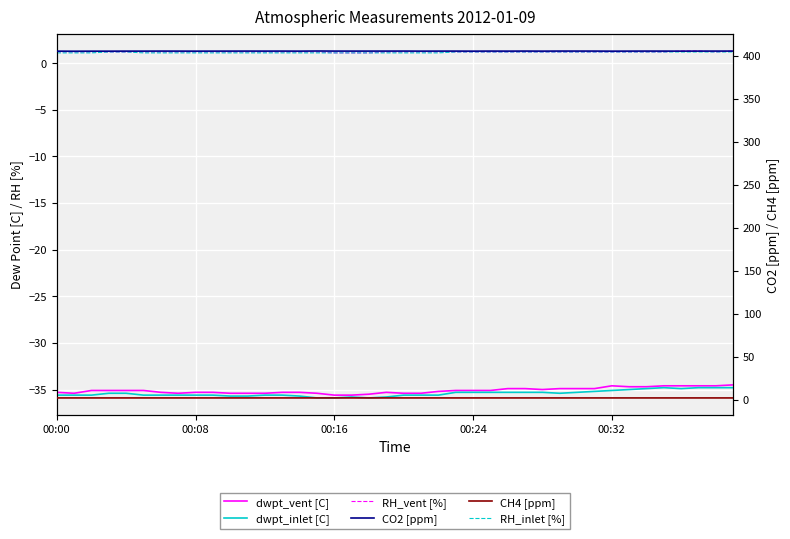

What is the spread (max minus min) of values at 00:32?

440.7